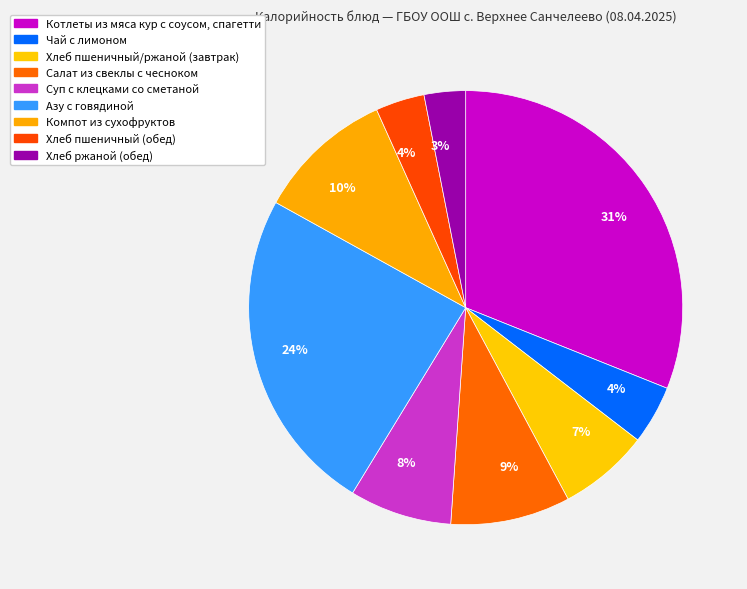

How many slices are in this pie chart?

9